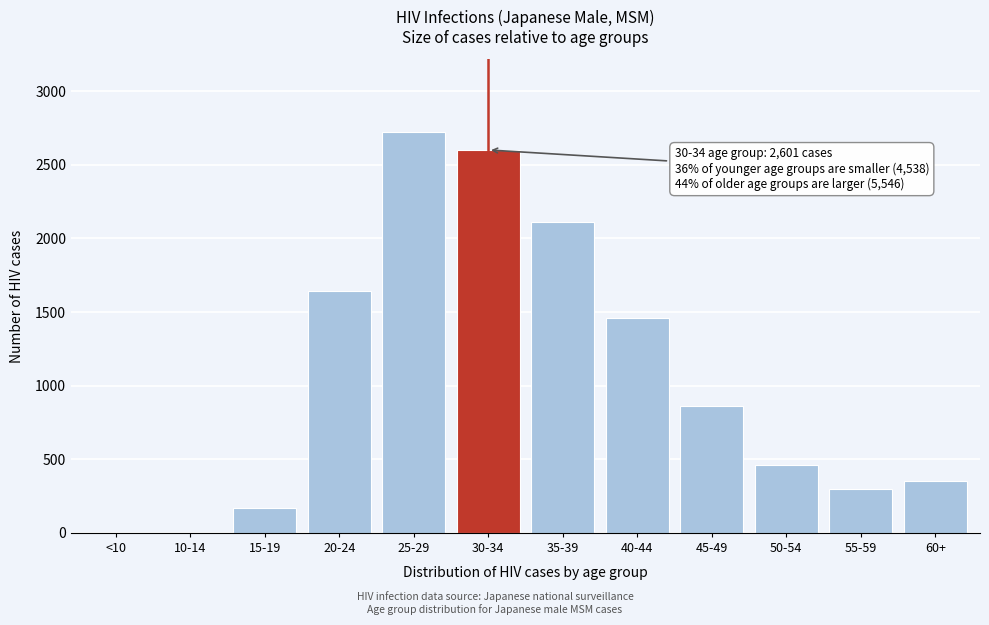

What is the sum of all values?

12685